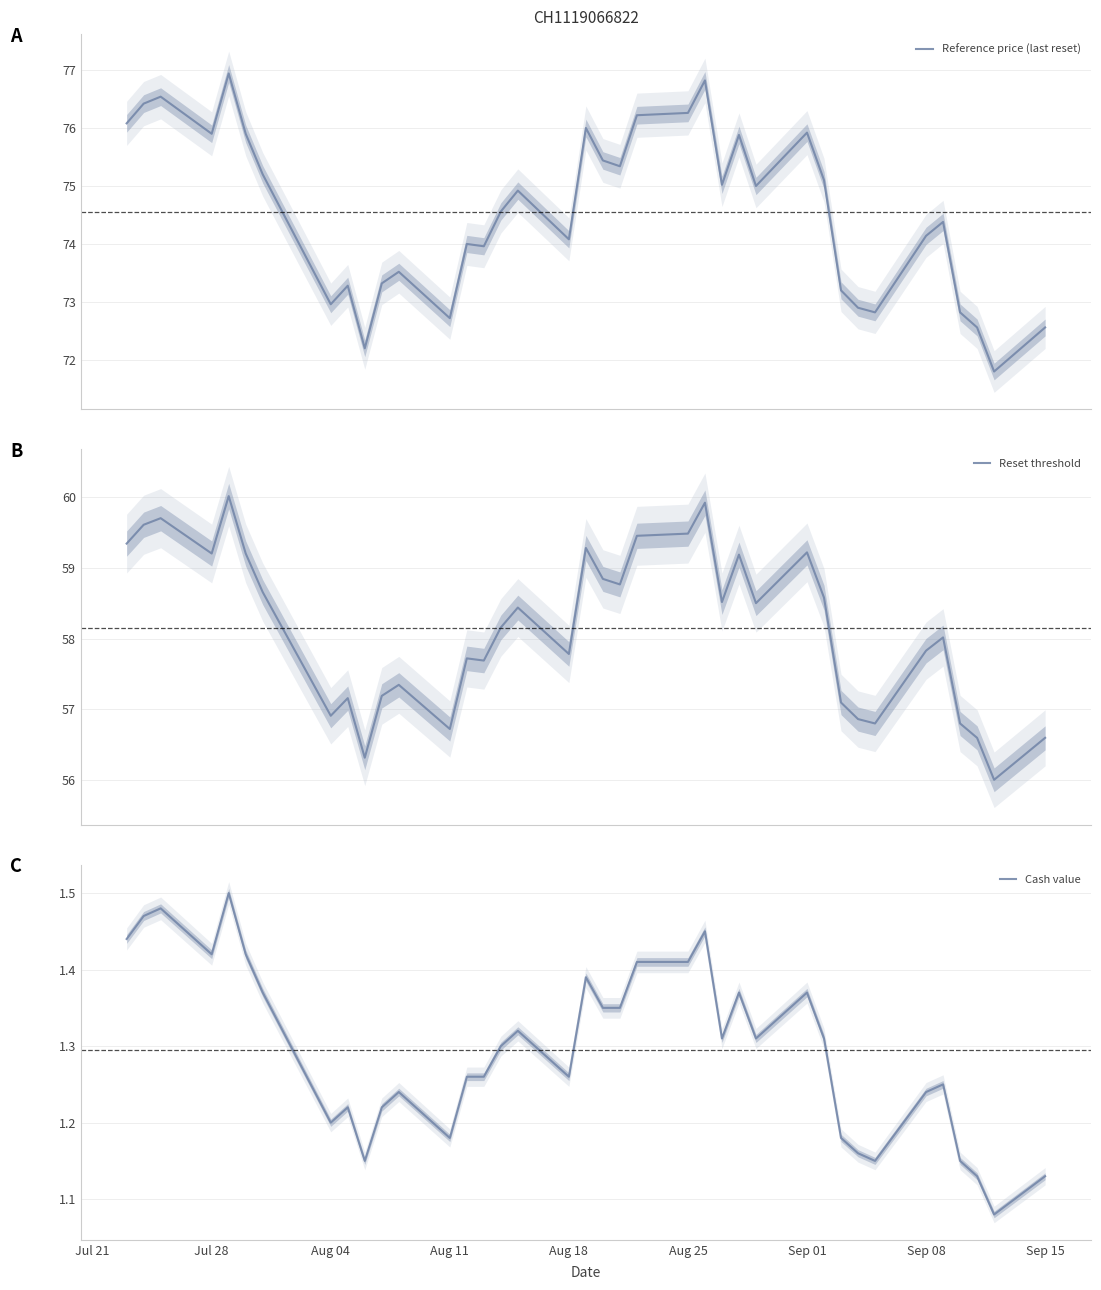

How many Cash value values are between 1 and 2?

38